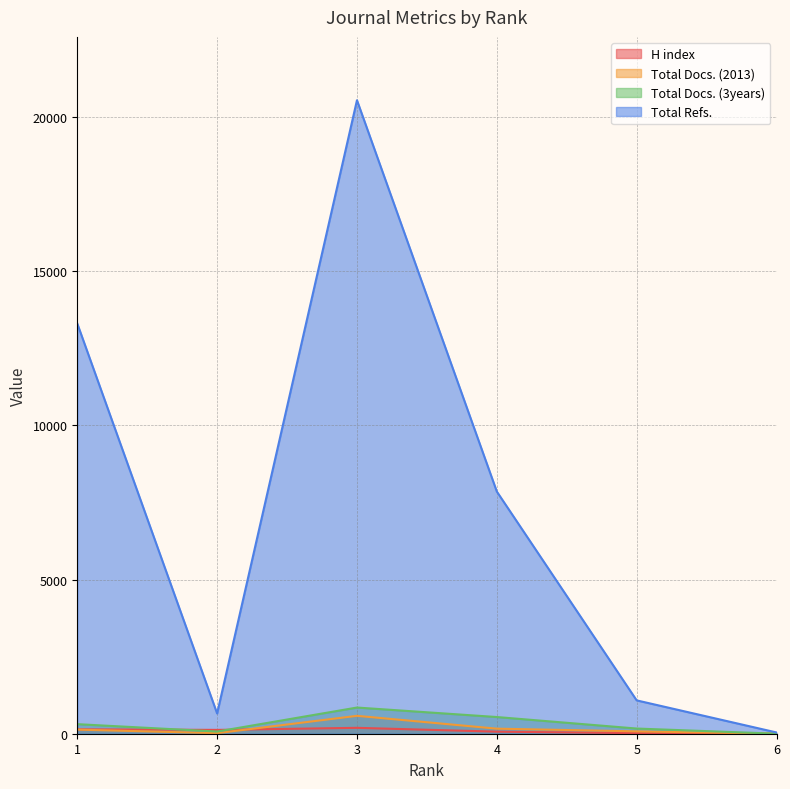

Which has a higher value, 4 or 3?

3